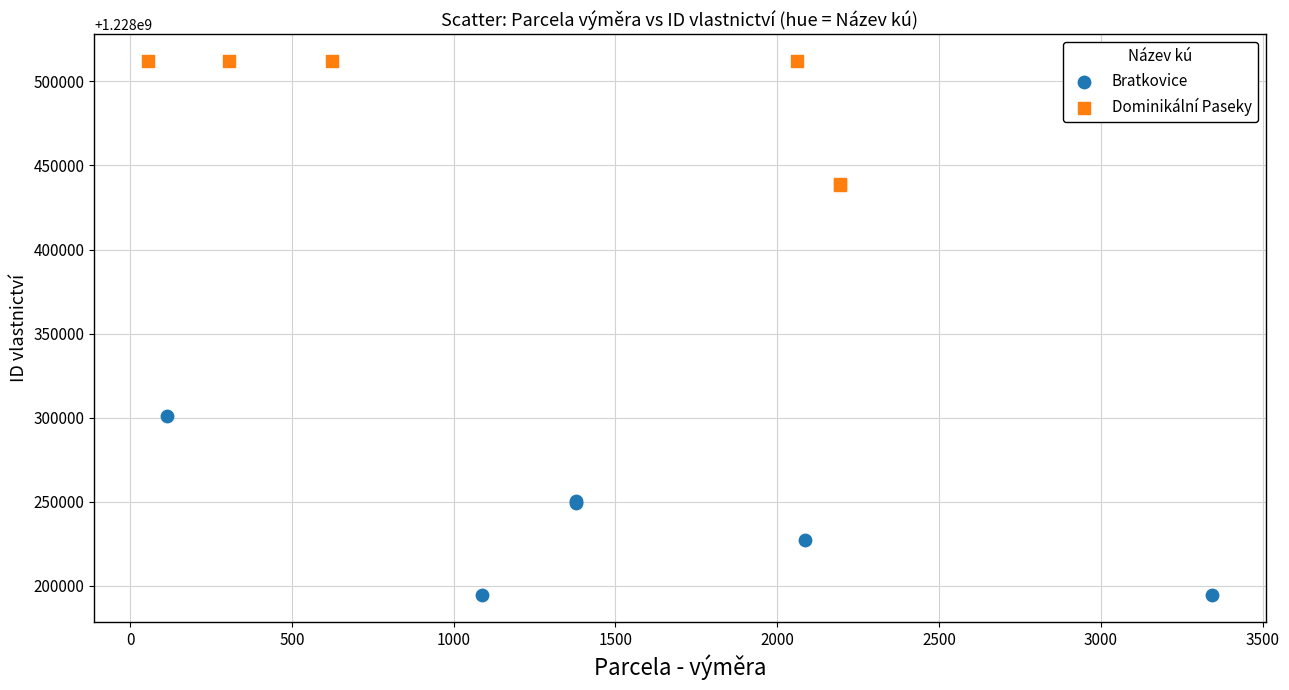

What are all the series names shown in the legend?

Bratkovice, Dominikální Paseky